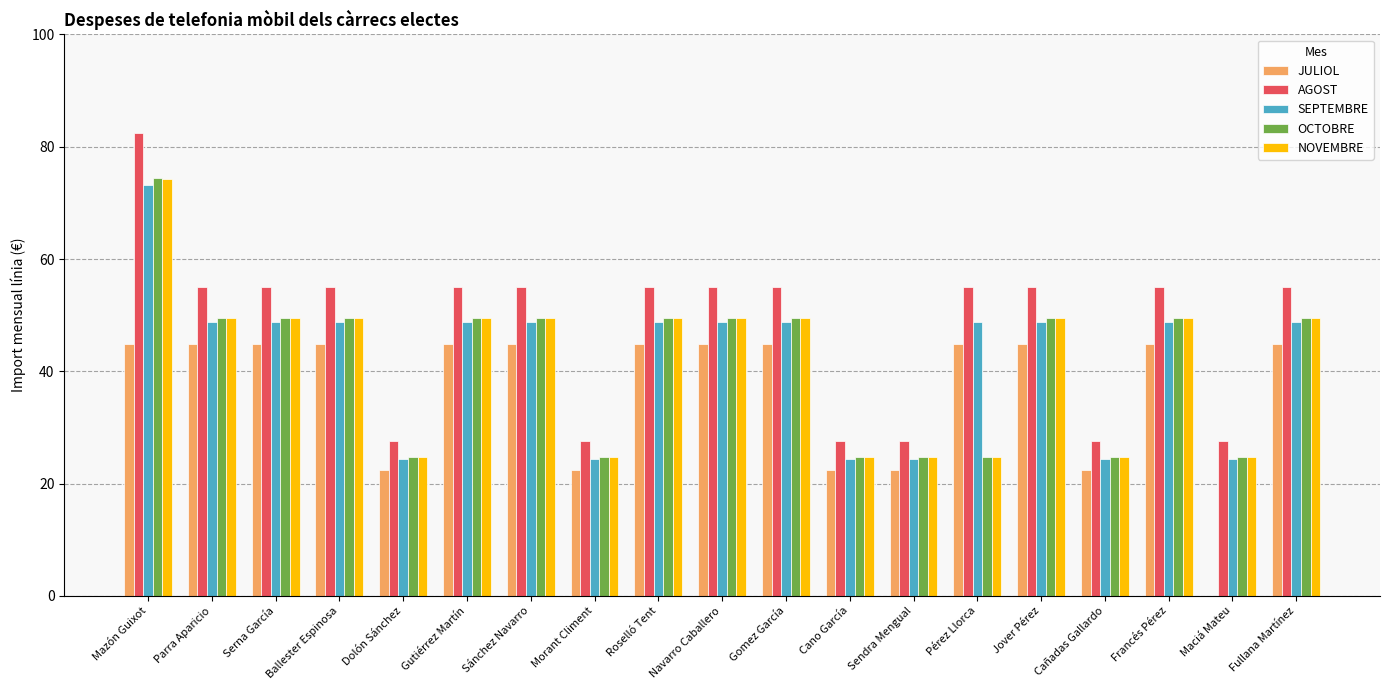

How many categories are shown in the chart?

19